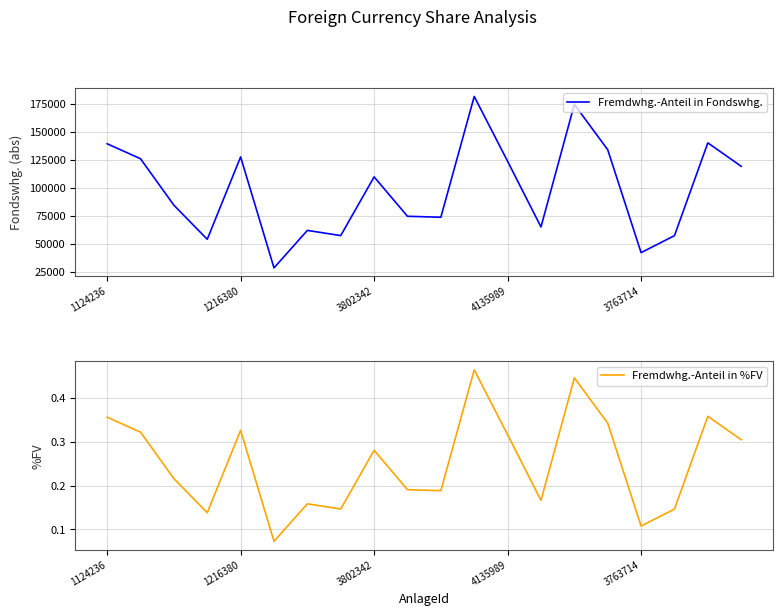

True or false: Fremdwhg.-Anteil in %FV and Fremdwhg.-Anteil in Fondswhg. cross at least once.

False